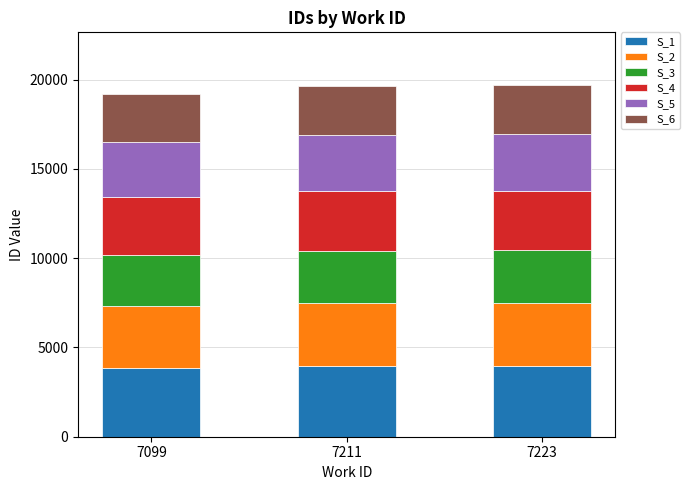

What is the highest value of the S_1 series?

3939